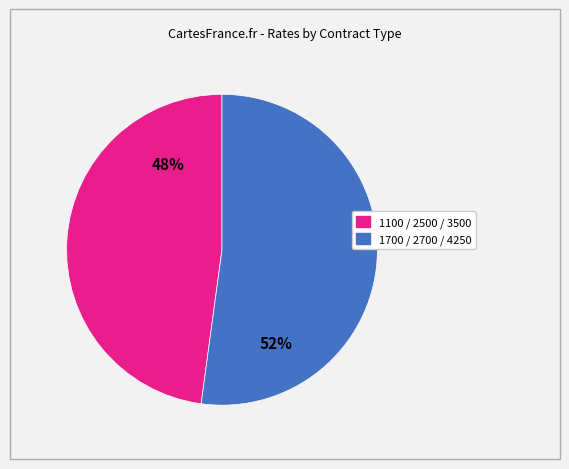

Is there a majority slice in this chart?

Yes